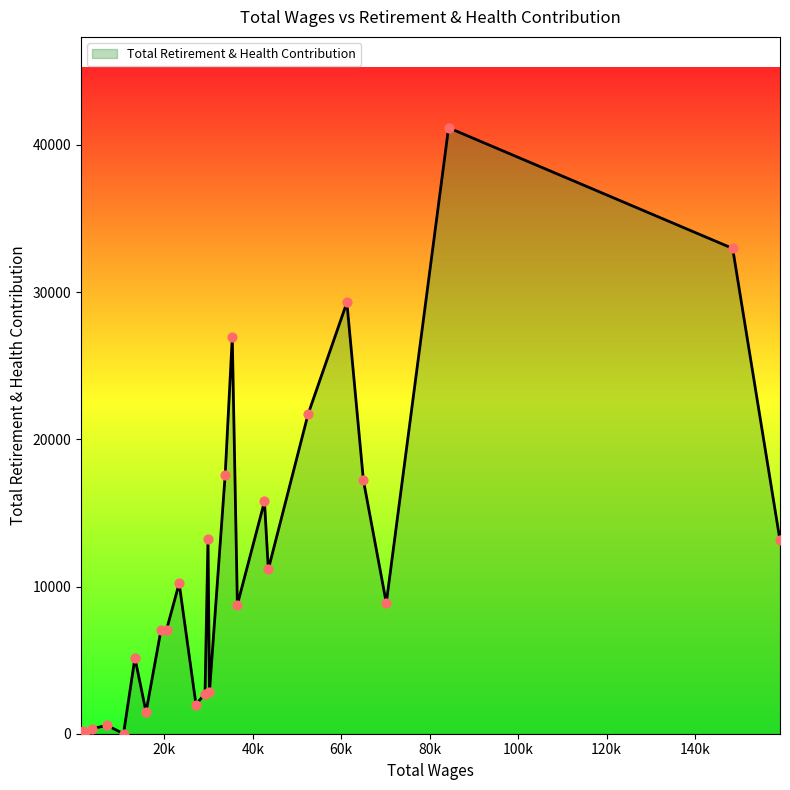

What is the maximum value shown in the chart?

41165